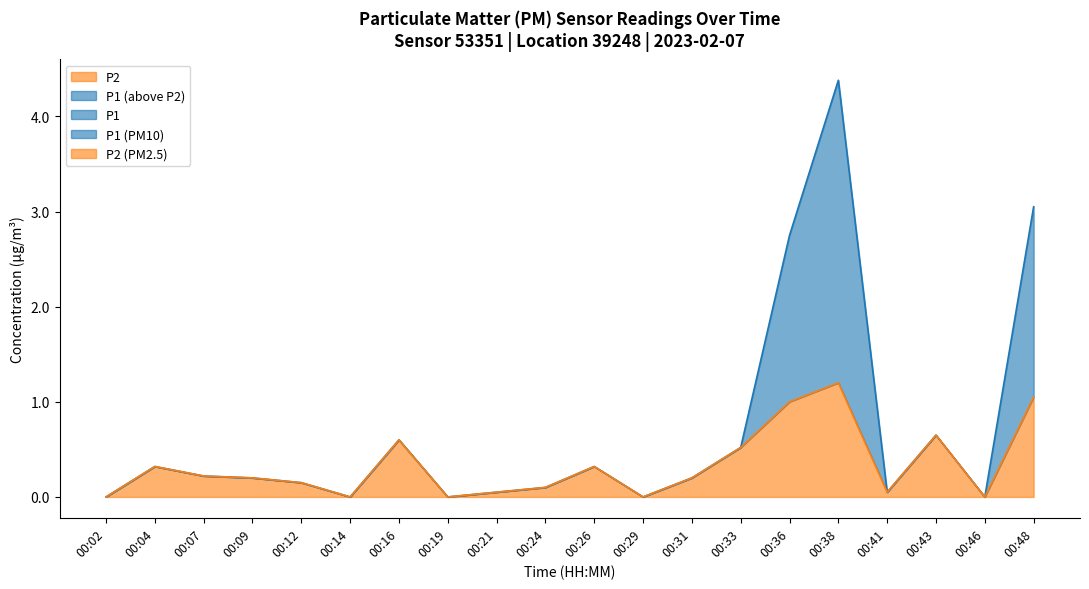

What is the maximum value shown in the chart?

4.4